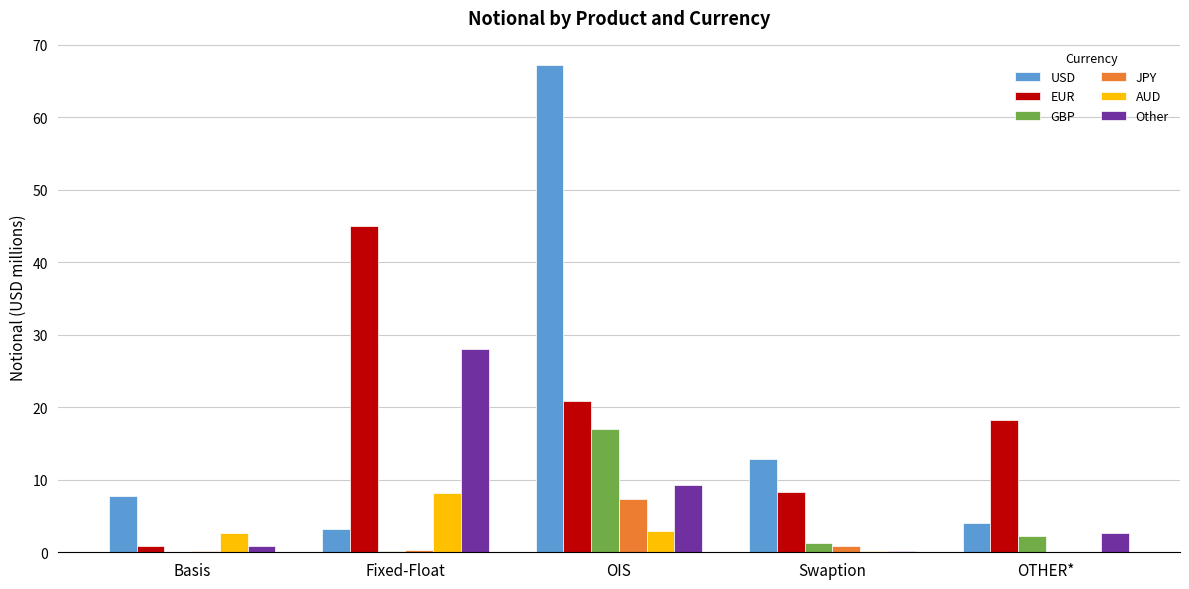

The AUD series shows 8.2 at Fixed-Float. True or false?

True